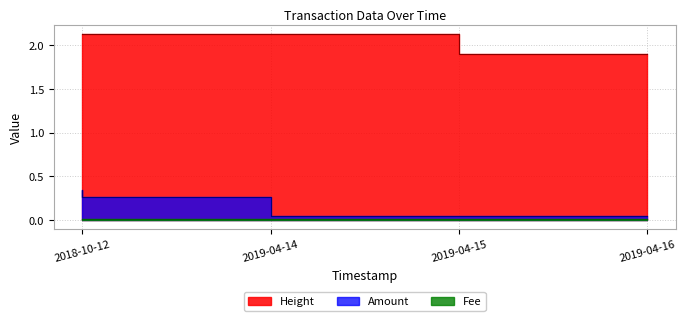

Where is the data nearest to the value 0?

2019-04-15